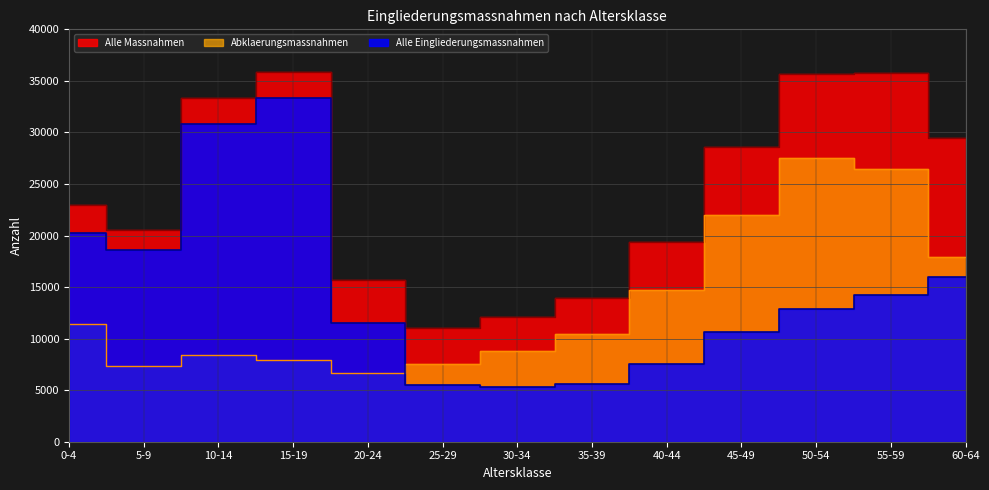

Which series has the widest spread of values?

Alle Eingliederungsmassnahmen